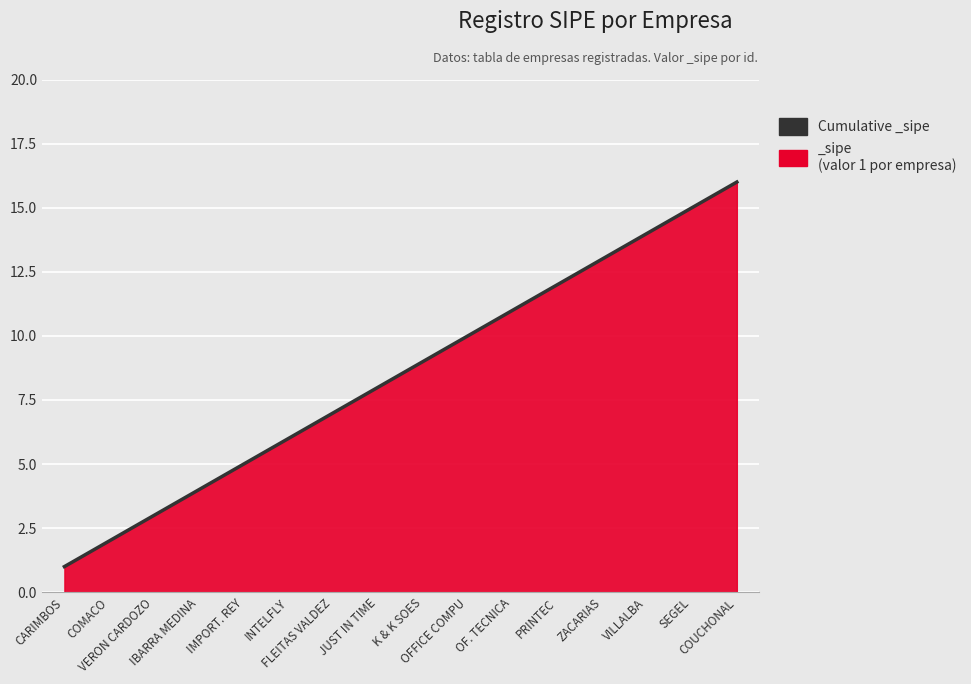

What is the maximum value shown in the chart?

16